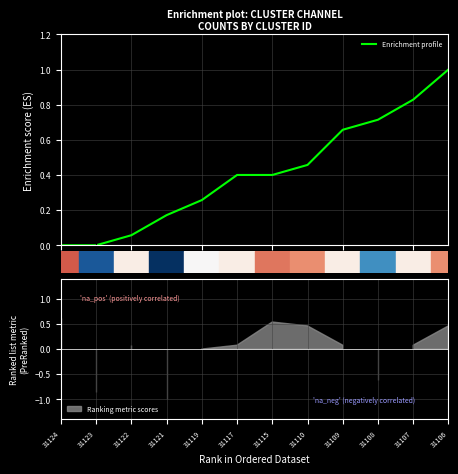

True or false: the data has more than 0 interior local peaks.

False